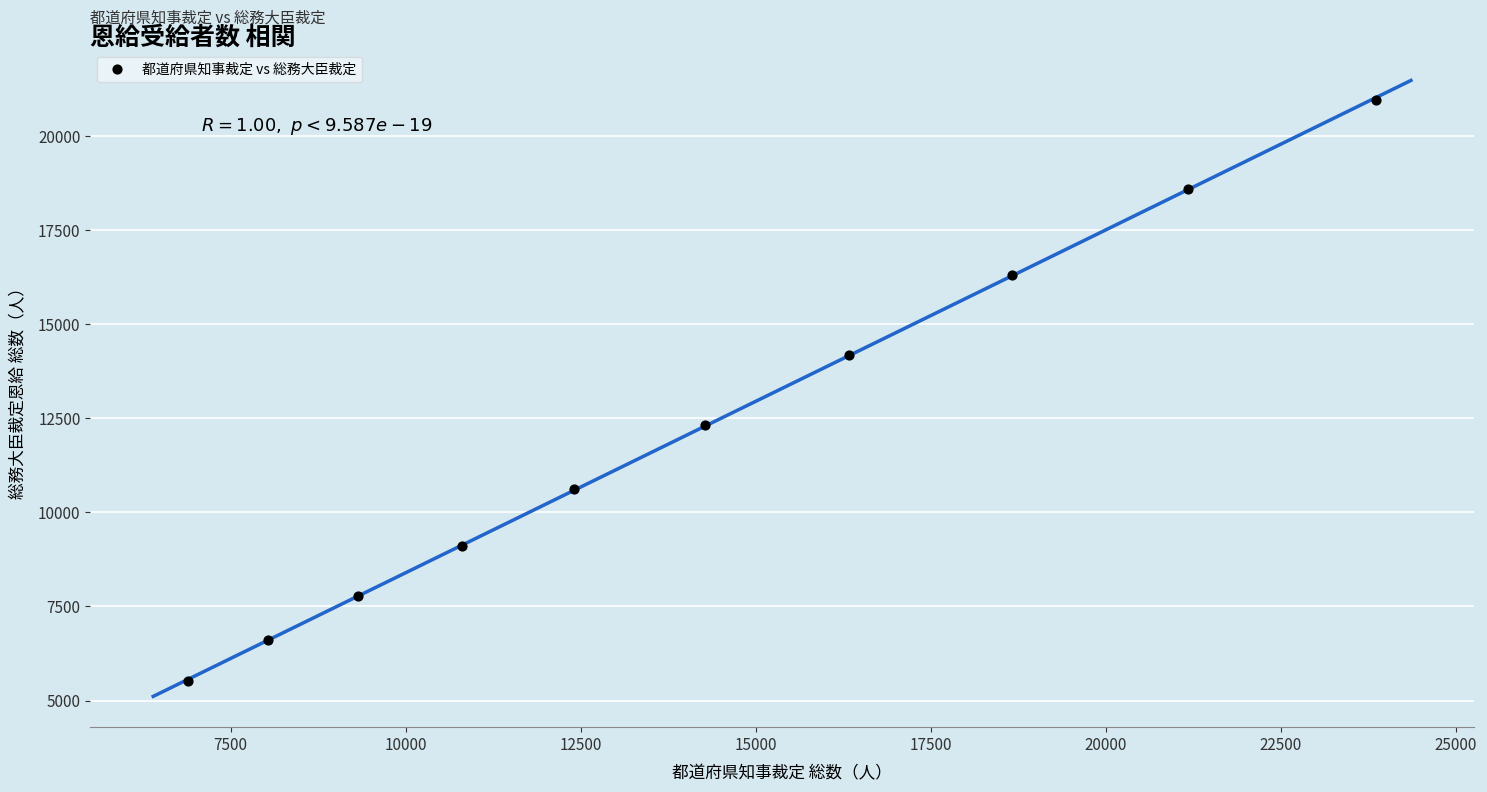

What is the range of X values (max minus min)?

16964